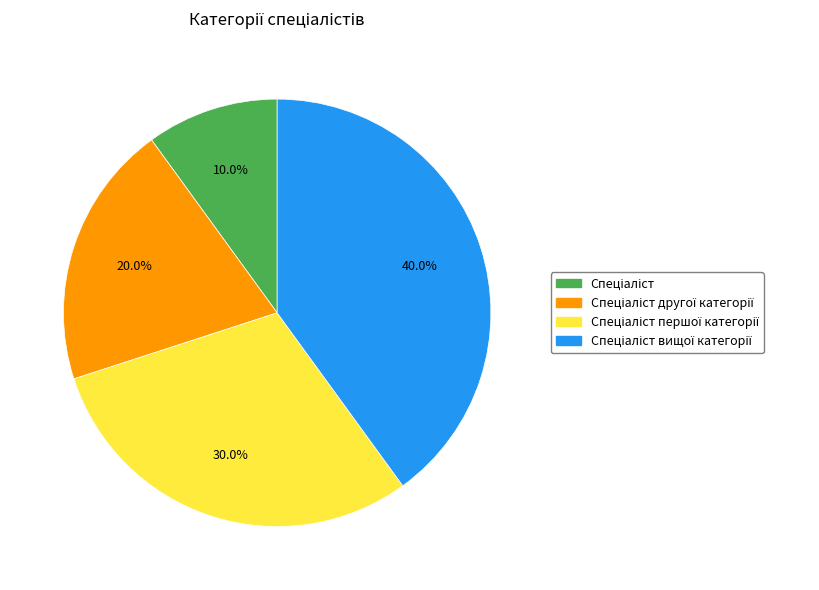

Does any single category account for the majority?

No